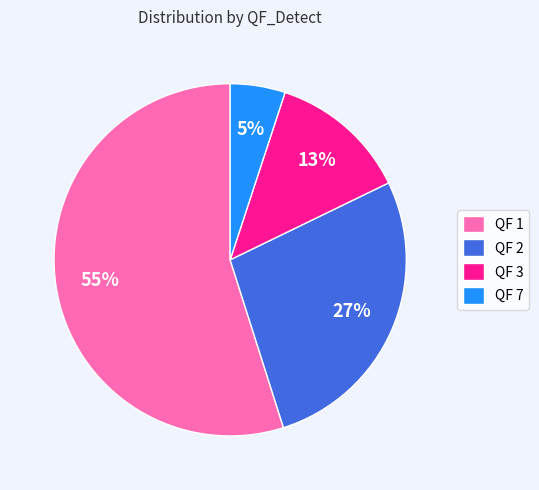

Combined, do QF 2 and QF 3 account for over 50%?

No